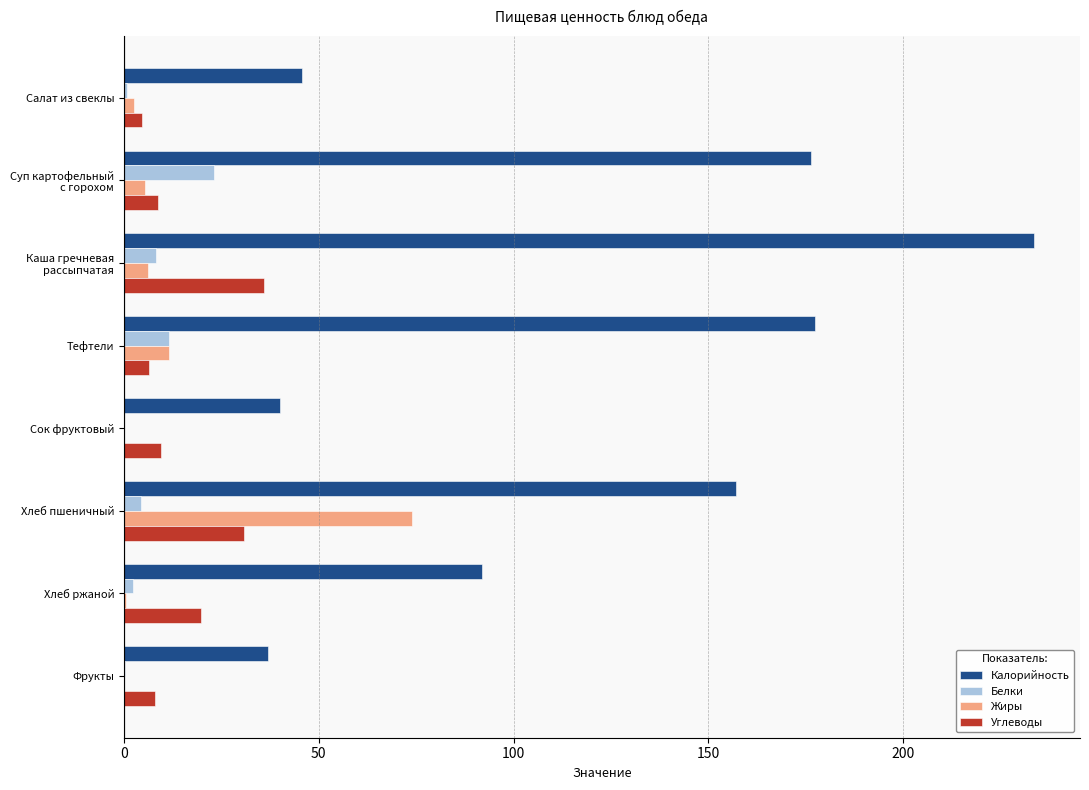

Between Тефтели and Хлеб пшеничный, which series saw the biggest shift?

Жиры